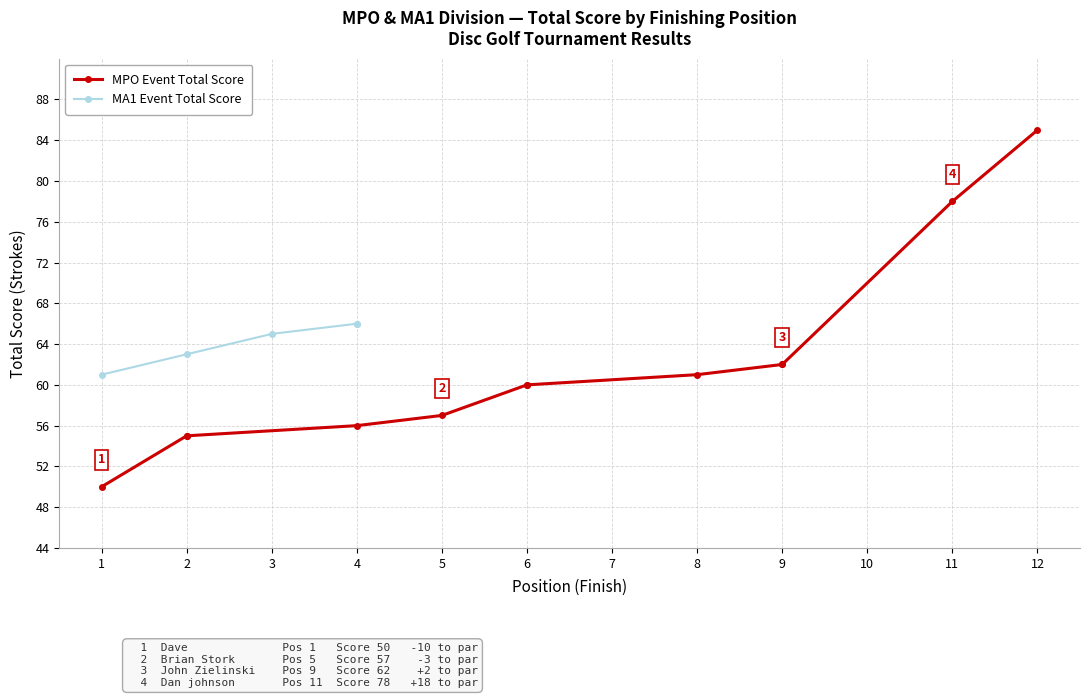

Count the number of categories in the chart.

12